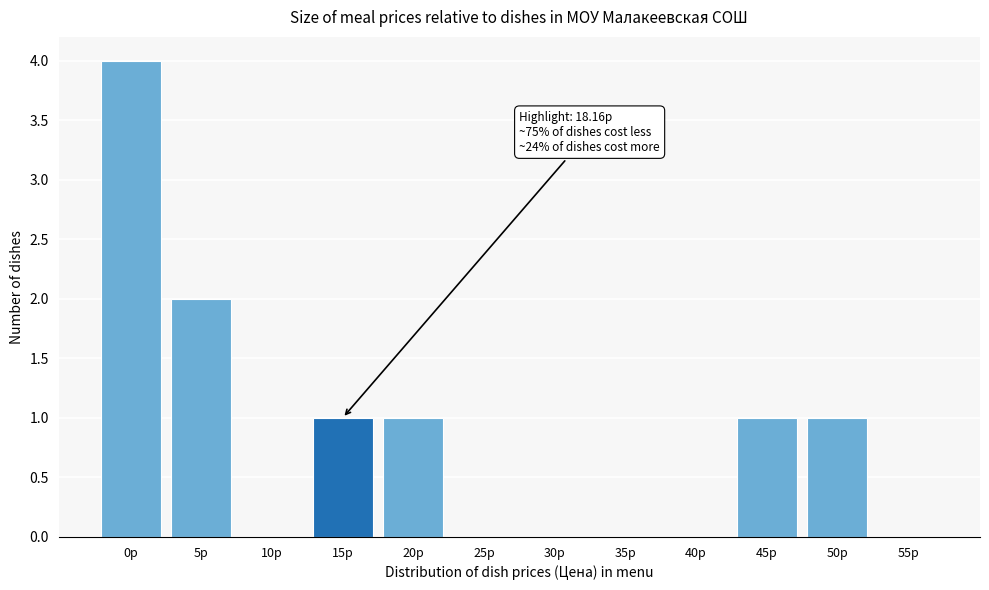

Reading left to right, extract all data points from this chart.

0р=4	5р=2	10р=0	15р=1	20р=1	25р=0	30р=0	35р=0	40р=0	45р=1	50р=1	55р=0